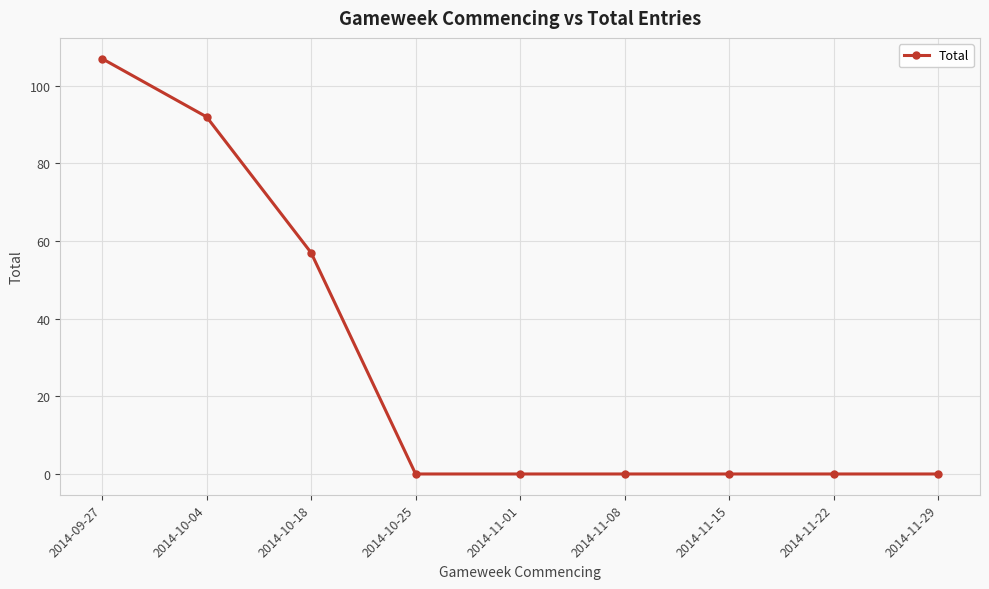

True or false: there are more than 2 points higher than both neighbors.

False